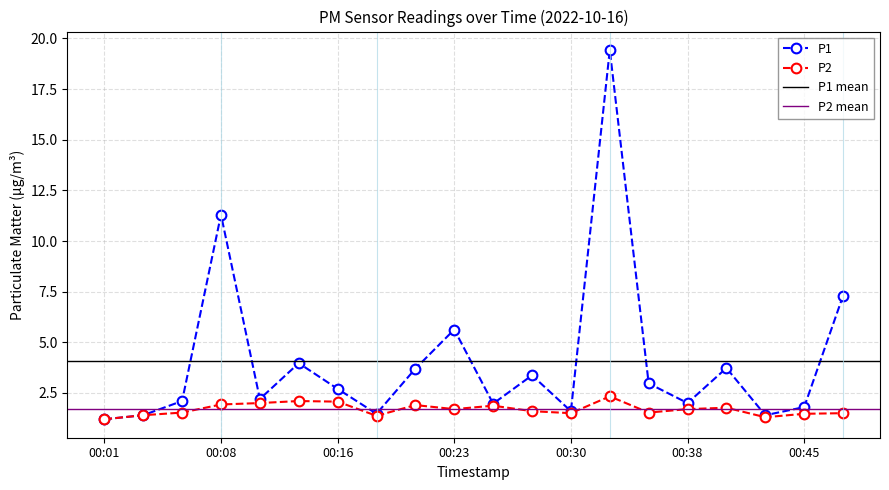

Reading left to right, transcribe all the data shown in this chart.

P1: 00:01=1.2	00:03=1.4	00:06=2.1	00:08=11.3	00:11=2.2	00:13=4.0	00:16=2.7	00:18=1.5	00:21=3.7	00:23=5.6	00:25=2.0	00:28=3.4	00:30=1.6	00:33=19.4	00:35=3.0	00:38=2.0	00:40=3.7	00:42=1.4	00:45=1.8	00:47=7.3
P2: 00:01=1.2	00:03=1.4	00:06=1.5	00:08=1.9	00:11=2.0	00:13=2.1	00:16=2.1	00:18=1.4	00:21=1.9	00:23=1.7	00:25=1.9	00:28=1.6	00:30=1.5	00:33=2.3	00:35=1.5	00:38=1.7	00:40=1.8	00:42=1.3	00:45=1.5	00:47=1.5